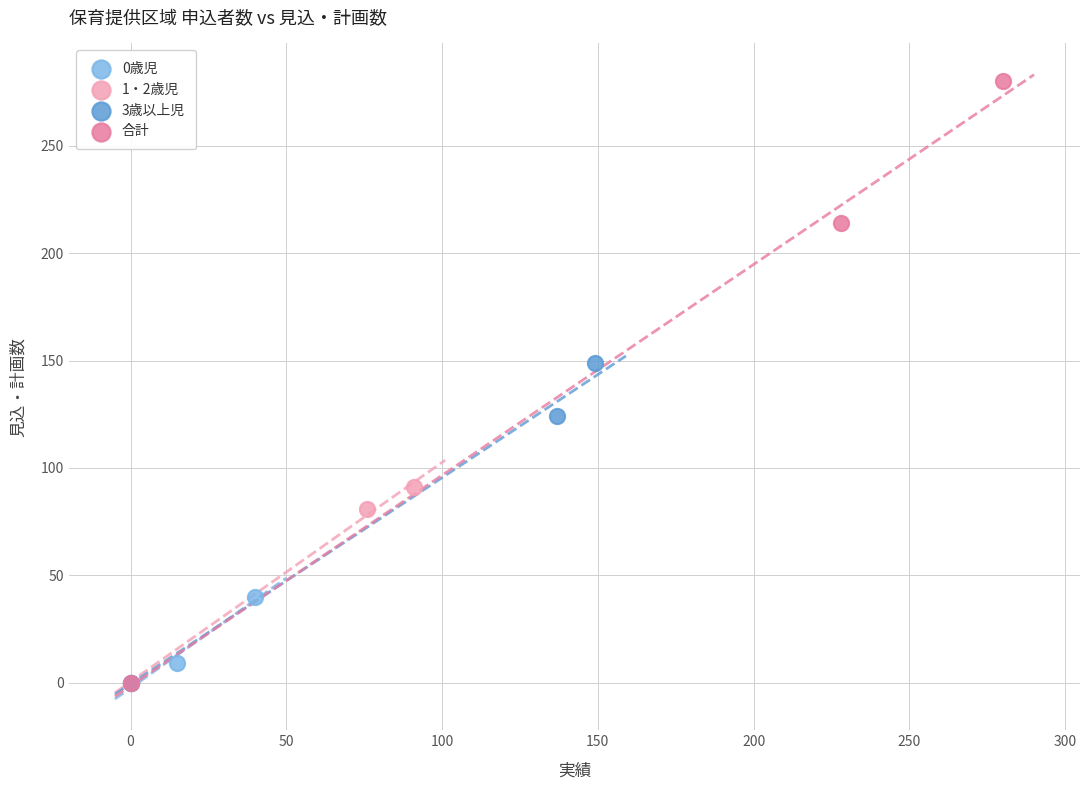

Which series has the widest spread of Y values?

合計